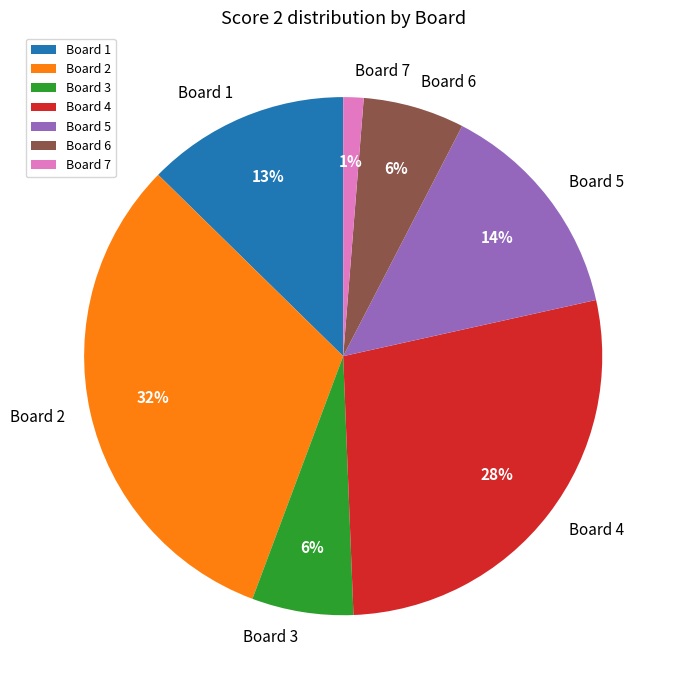

Approximately how many times larger is the value at Board 2 compared to Board 5?

2.3